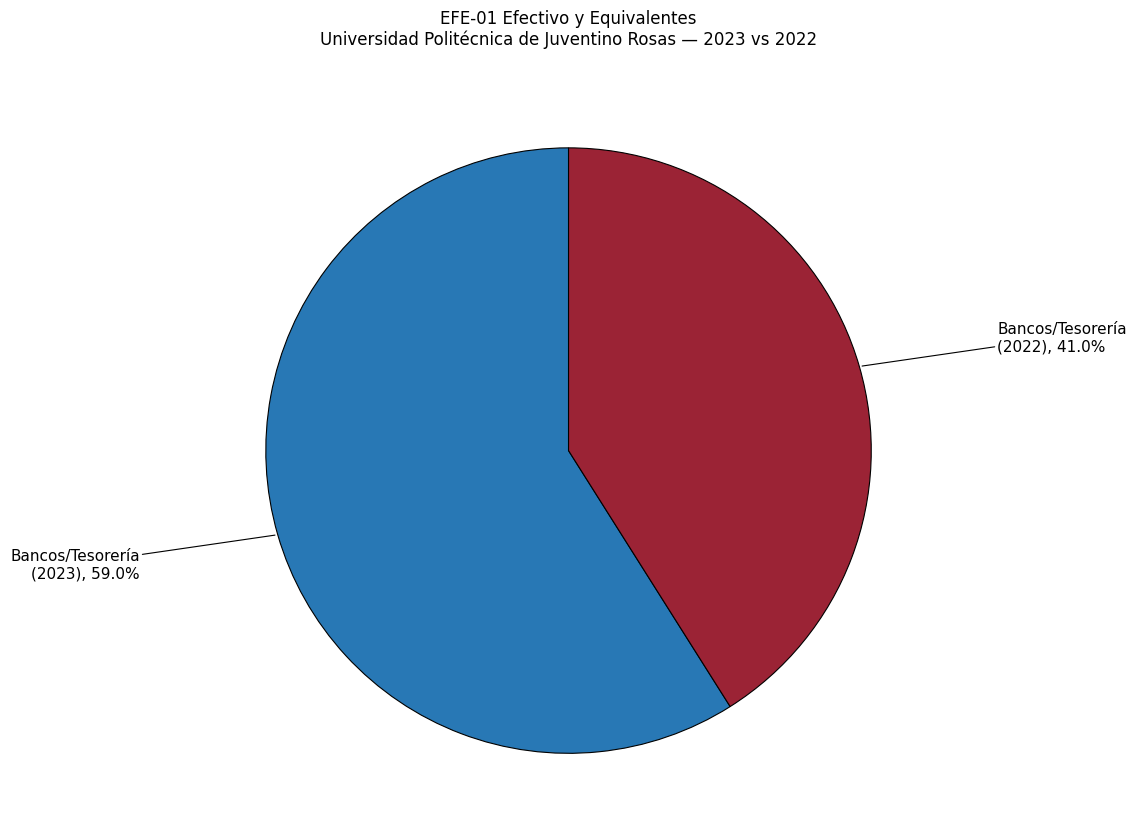

Is there a majority slice in this chart?

Yes